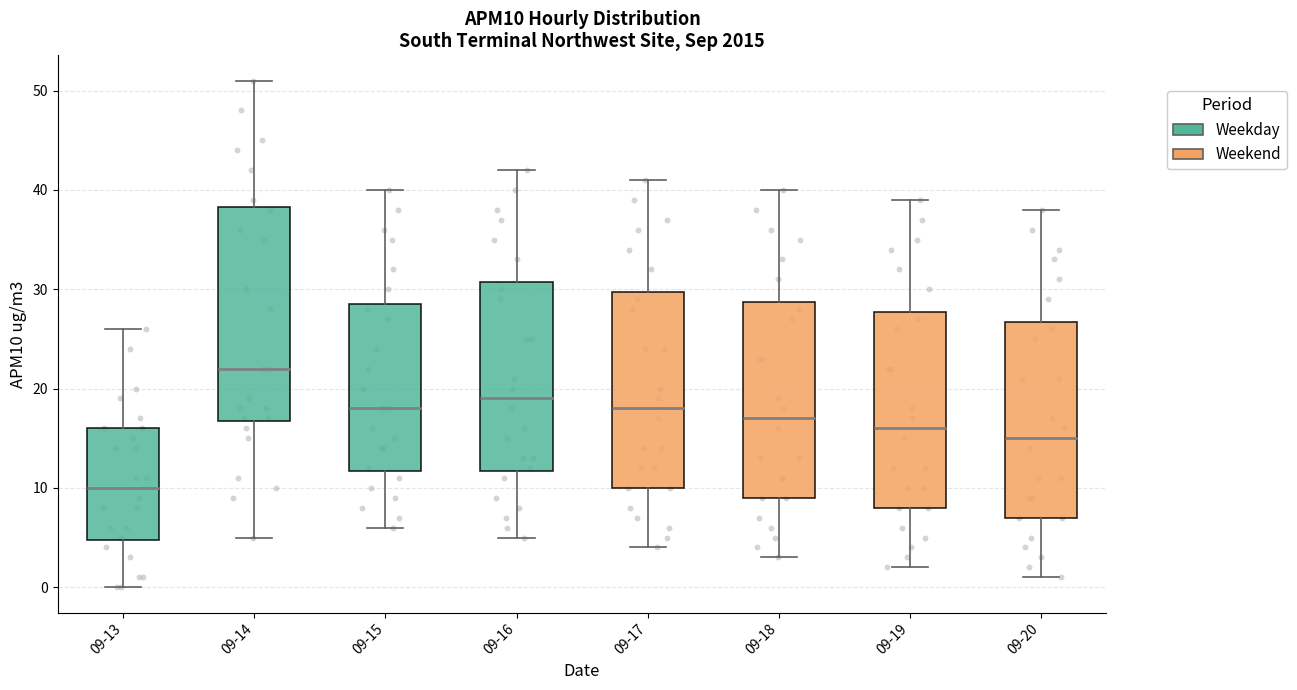

Reading left to right, read every box against the y-axis: the position of its median line, the range the box covers, and the ends of its whiskers. The values are not printed on the chart, so give them approximately, as read against the axis.

09-13: median 10, box 5 to 16, whiskers 0 to 26
09-14: median 22, box 17 to 38, whiskers 5 to 51
09-15: median 18, box 12 to 29, whiskers 6 to 40
09-16: median 19, box 12 to 31, whiskers 5 to 42
09-17: median 18, box 10 to 30, whiskers 4 to 41
09-18: median 17, box 9 to 29, whiskers 3 to 40
09-19: median 16, box 8 to 28, whiskers 2 to 39
09-20: median 15, box 7 to 27, whiskers 1 to 38